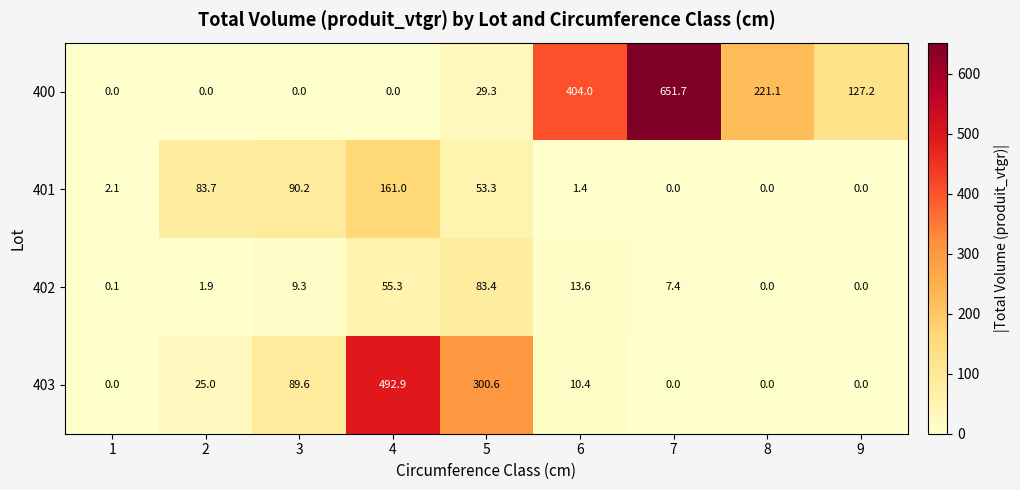

List the series in order of their overall mean, highest first.

400, 403, 401, 402